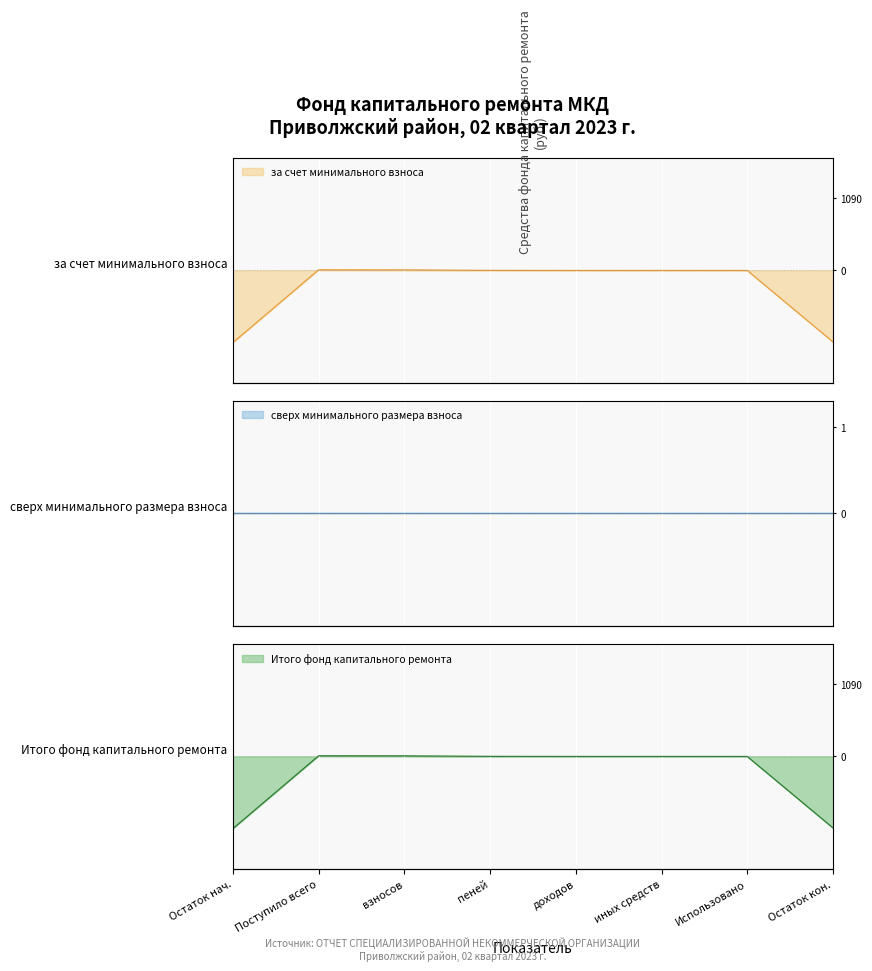

At how many categories does at least one series exceed -927?

6